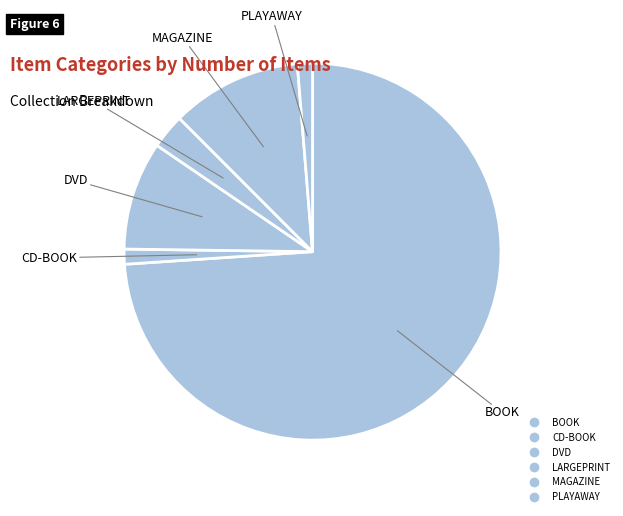

Count the number of slices in the pie.

6